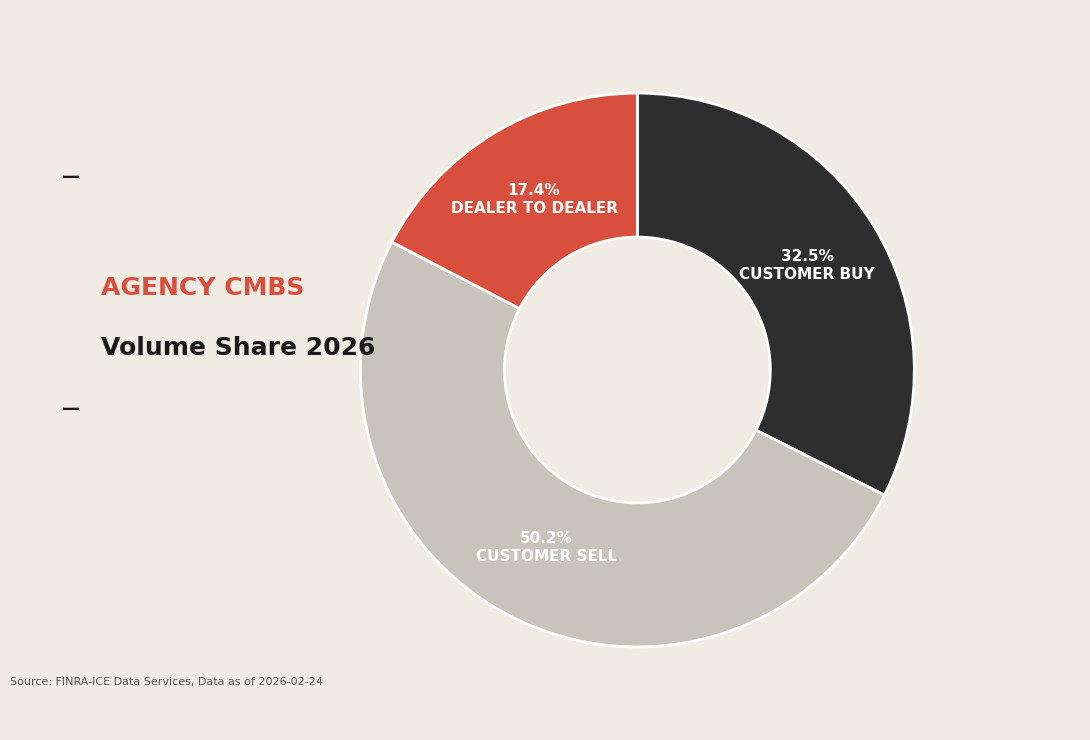

Between CUSTOMER BUY and DEALER TO DEALER, which is larger?

CUSTOMER BUY